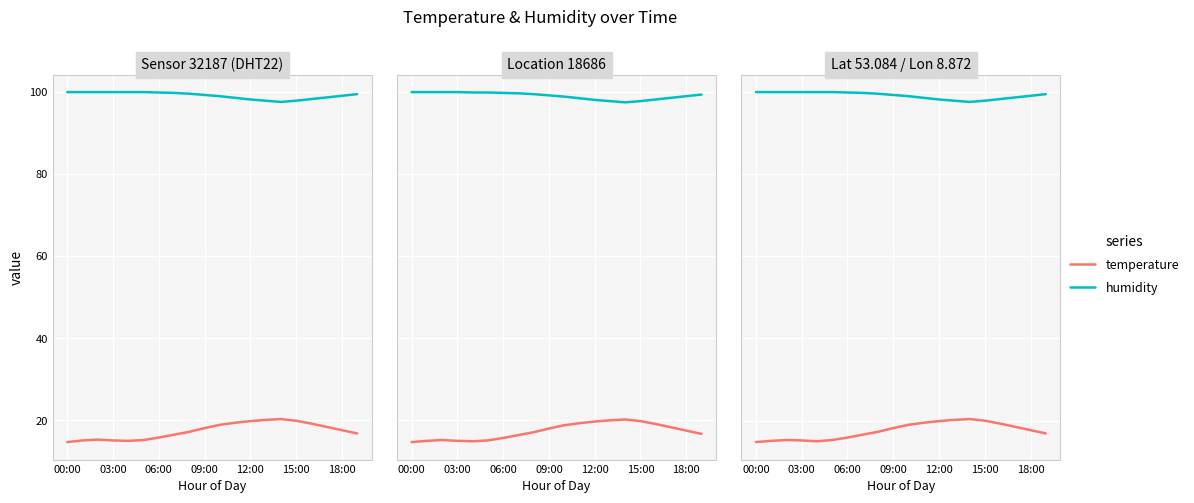

What is the smallest value displayed?

14.8